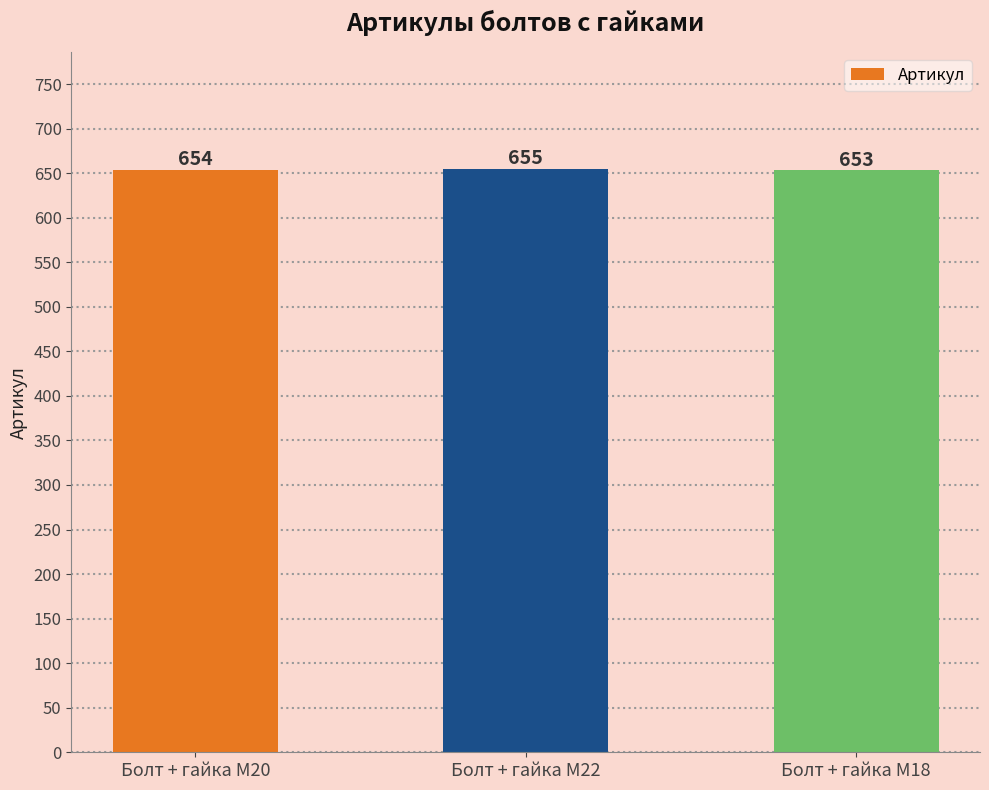

What is the maximum value shown in the chart?

655